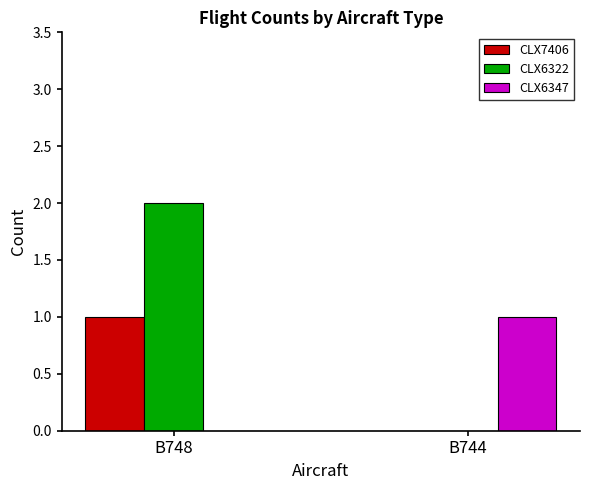

Are the bars grouped side by side (vs. stacked)?

Yes